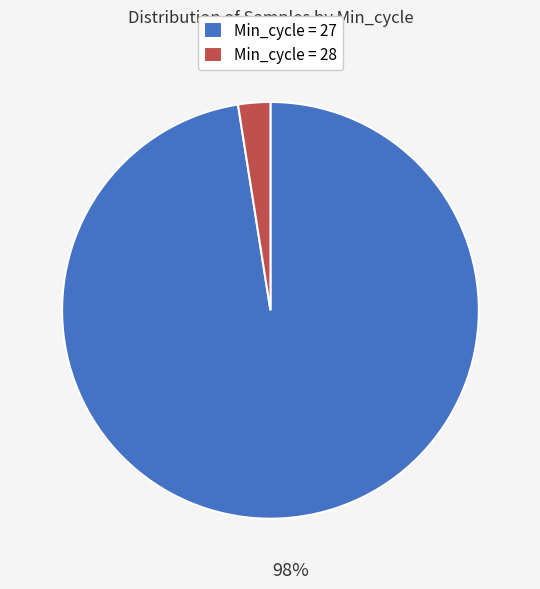

How many segments does this pie chart have?

2